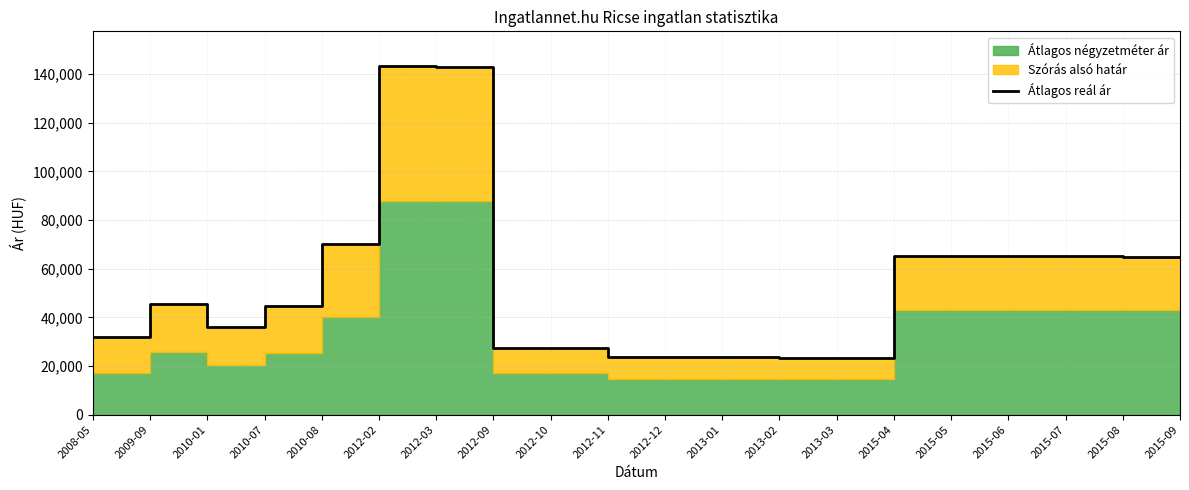

What is the minimum value shown in the chart?

23381